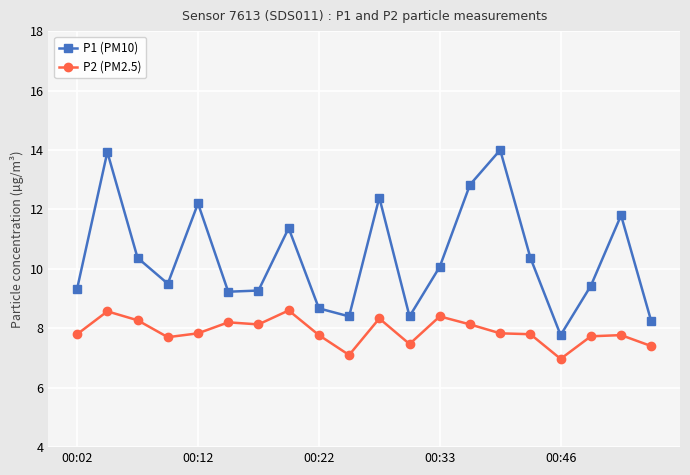

What is the maximum value for P2 (PM2.5)?

8.6